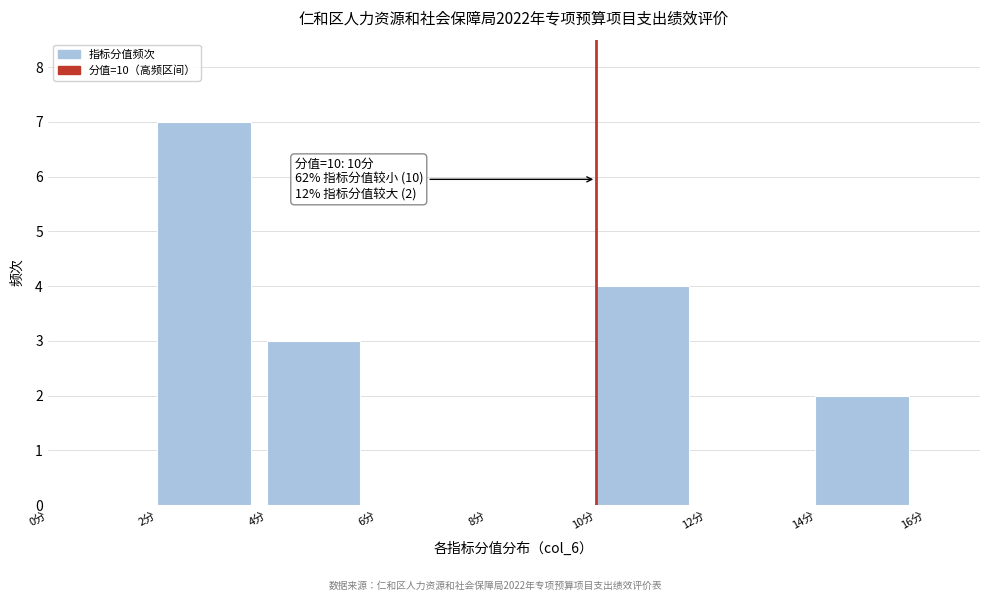

Over which range of the x-axis is the bar tallest?

2 to 4